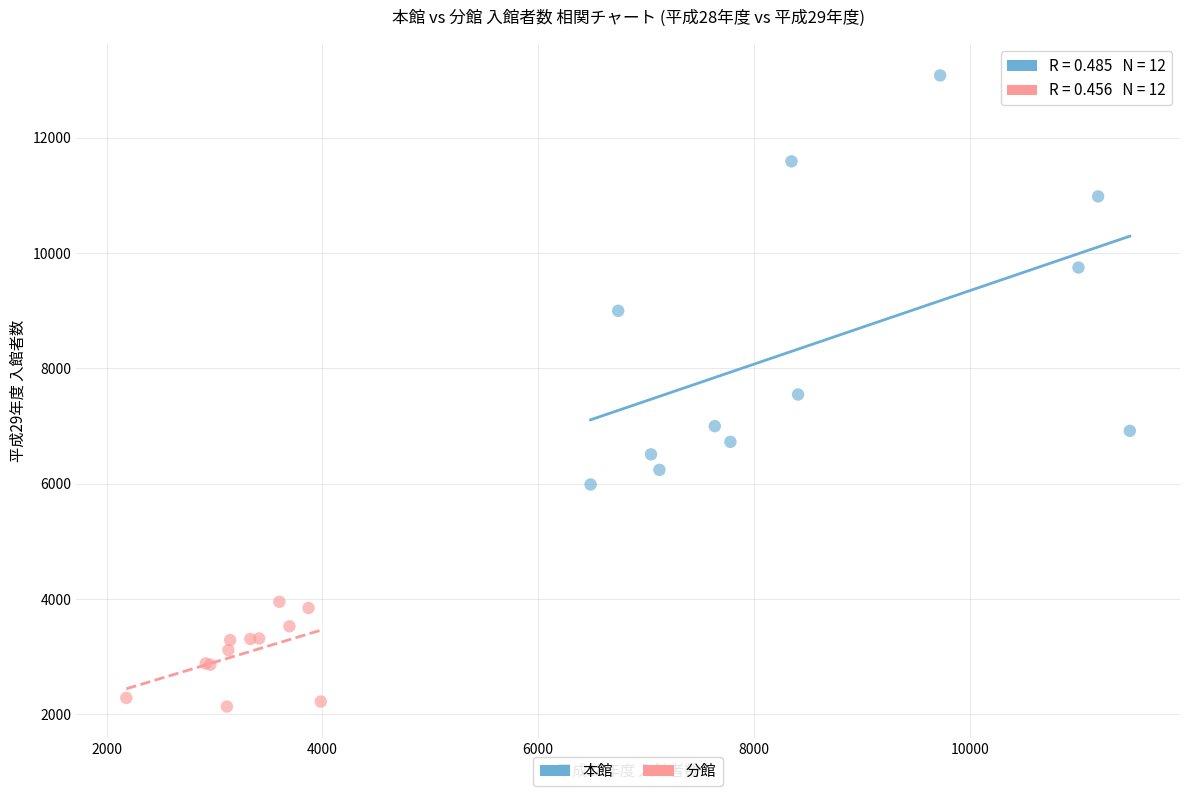

Which series has the largest Y range (max minus min)?

本館